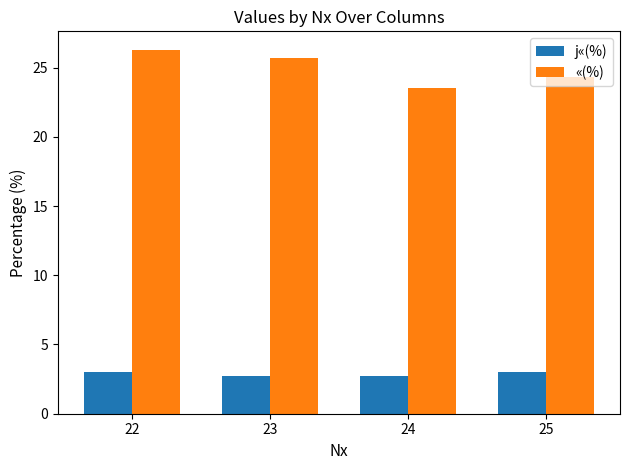

Which series changed the most between 22 and 25?

«(%)